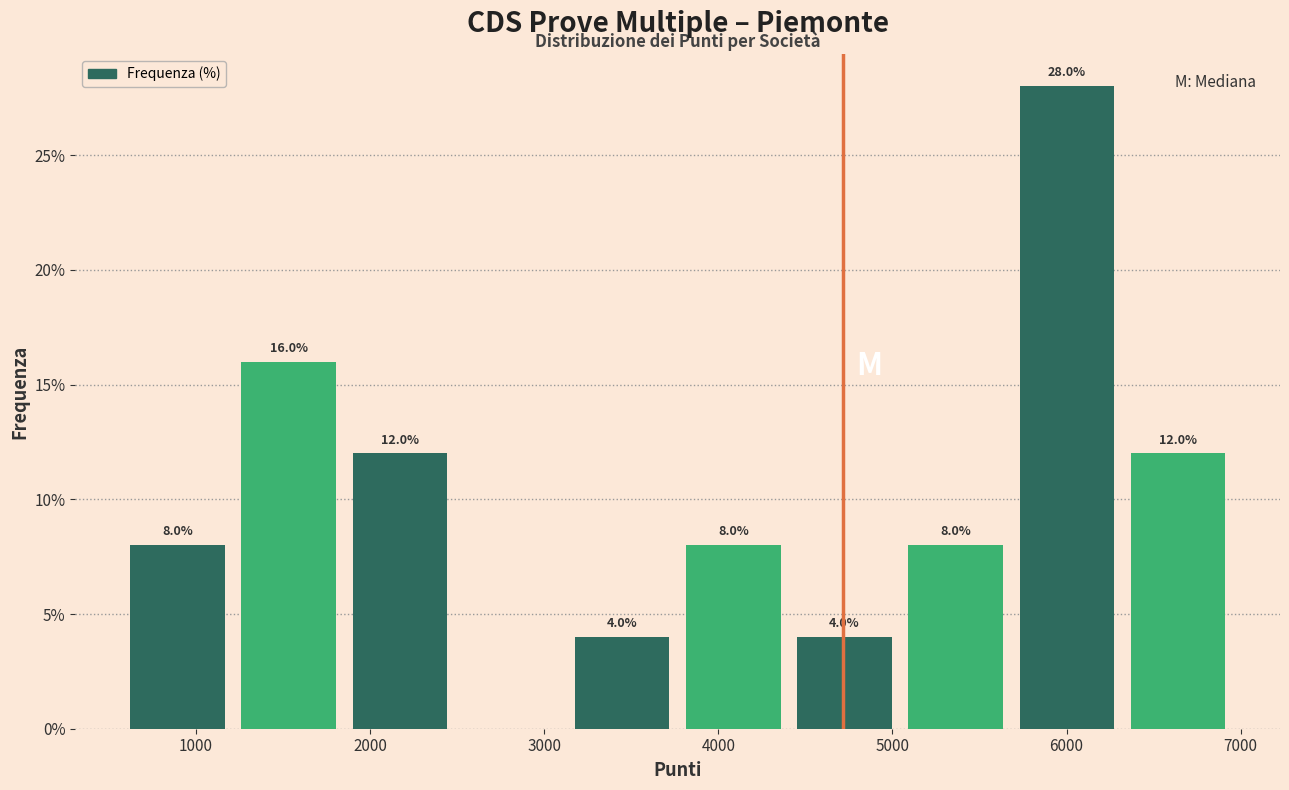

Which range on the x-axis has the tallest bar?

5700 to 6300